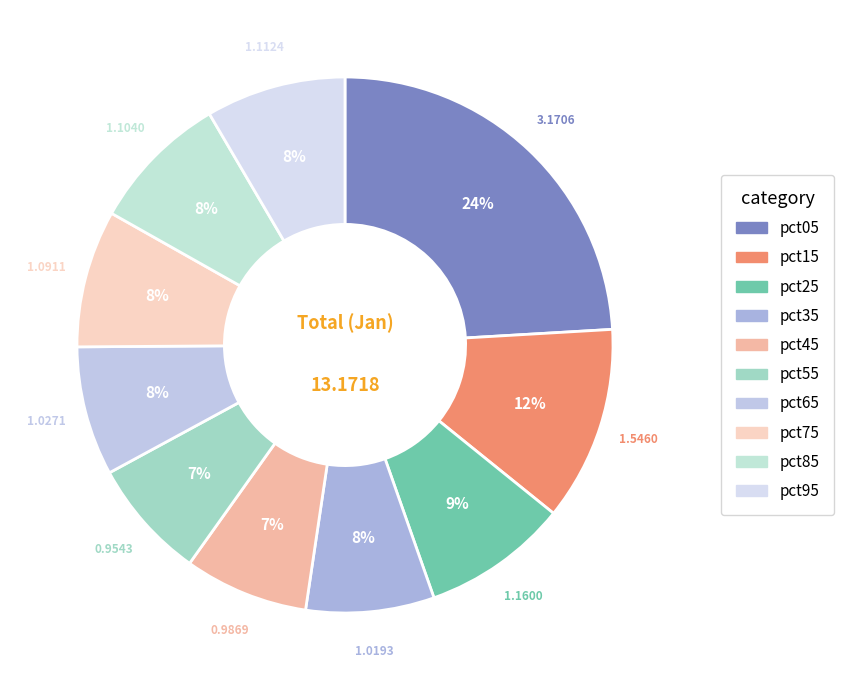

Approximately how many times larger is the value at pct65 compared to pct95?

0.9